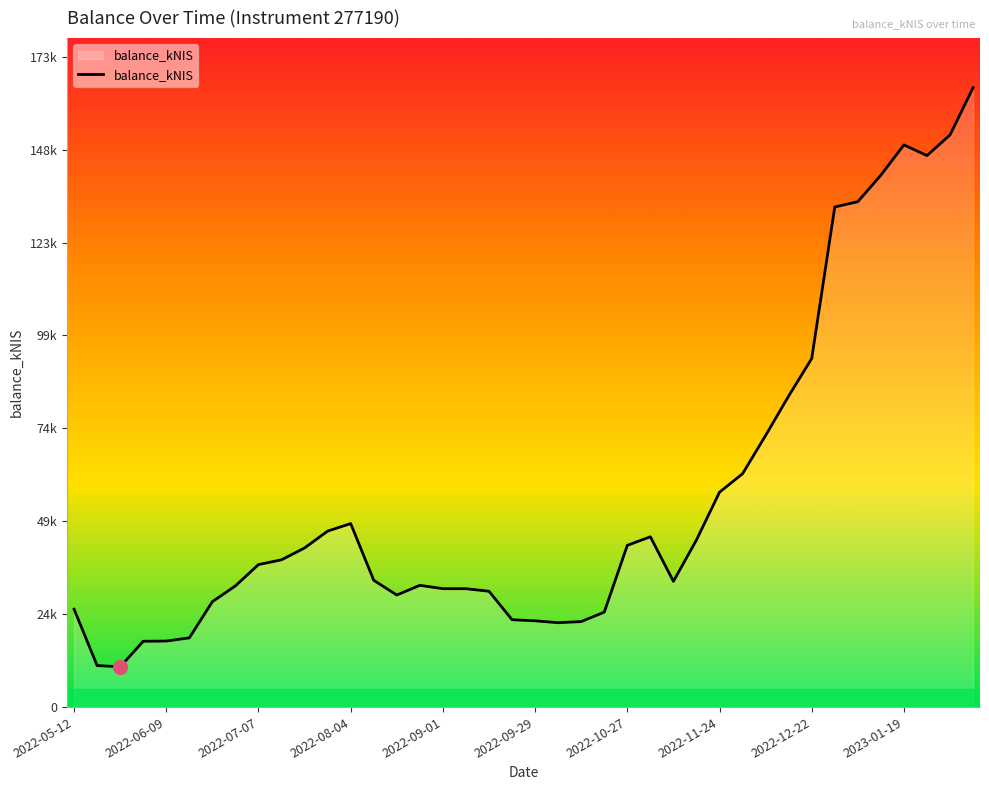

Does the chart display data point markers on the line(s)?

No